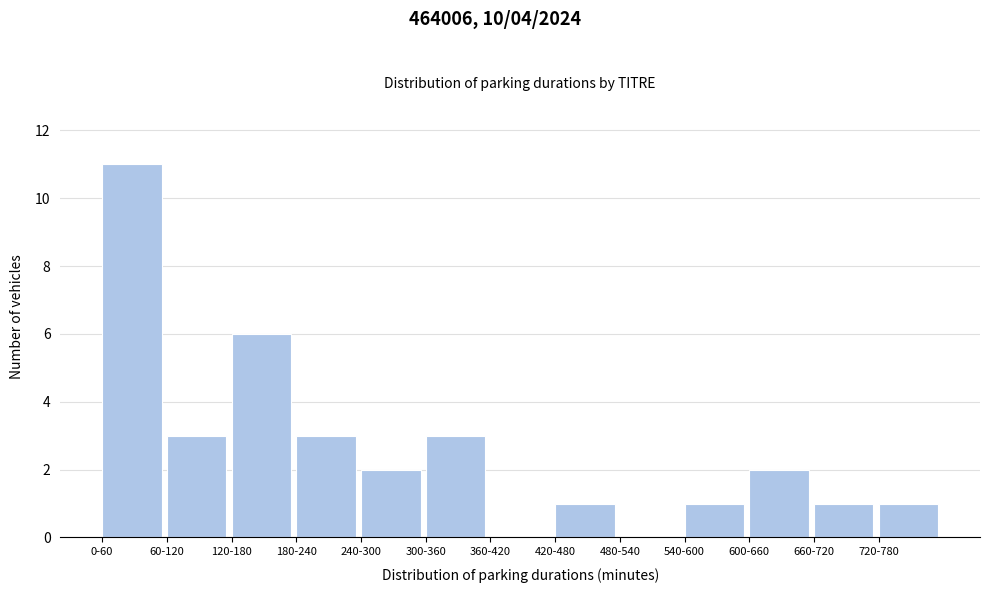

Reading left to right, what are all the values shown in this chart?

0-60=11	60-120=3	120-180=6	180-240=3	240-300=2	300-360=3	360-420=0	420-480=1	480-540=0	540-600=1	600-660=2	660-720=1	720-780=1